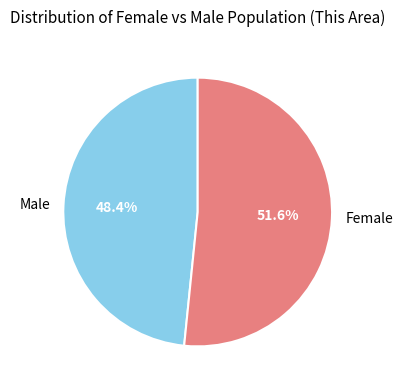

What portion of the pie excludes Female?

48.4%